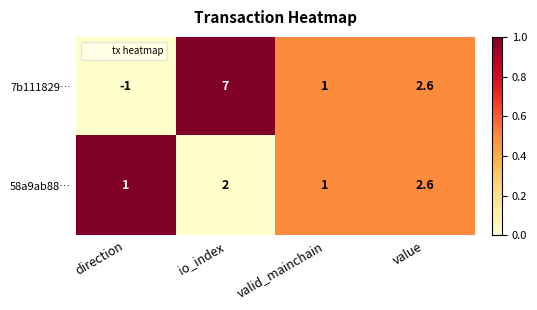

The 7b111829… series shows 2.6 at value. True or false?

True